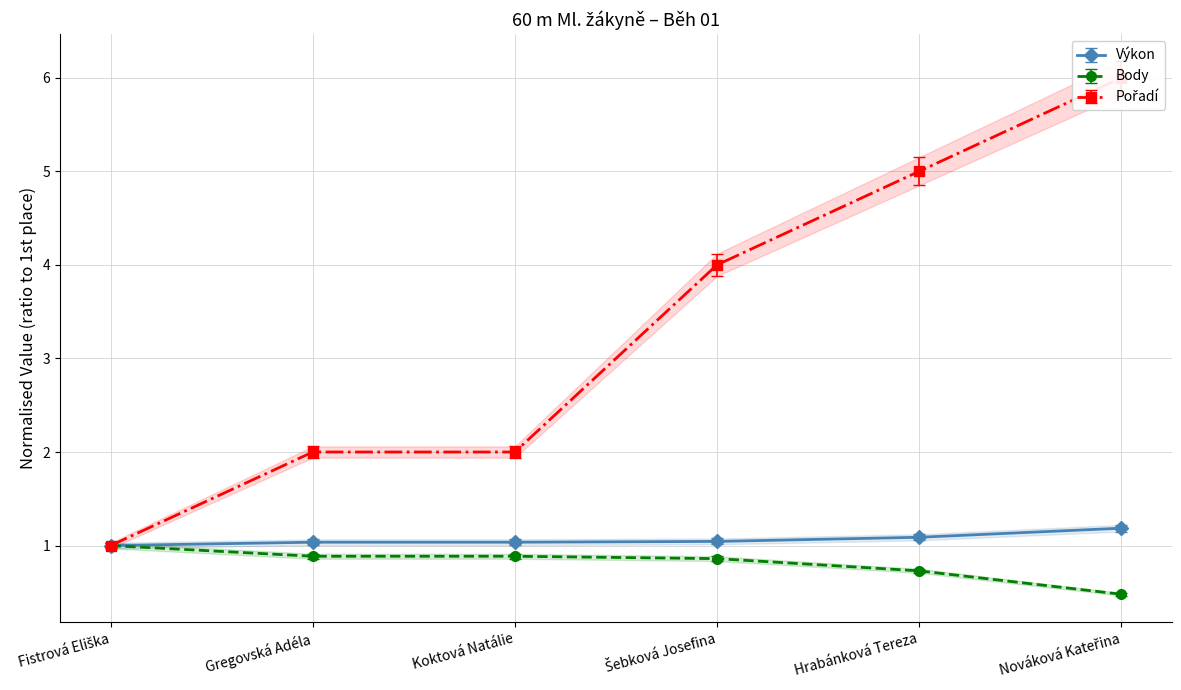

True or false: Výkon and Body cross at least once.

False